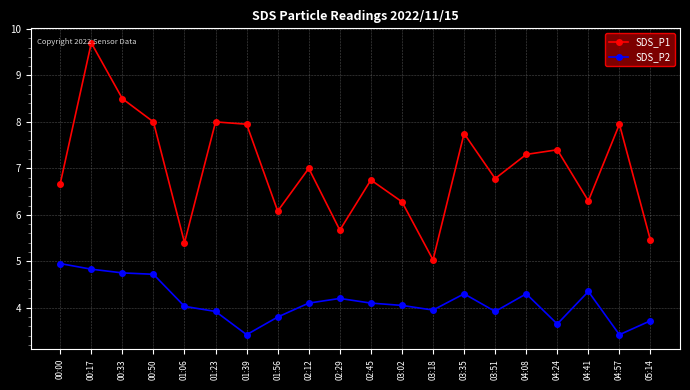

How many values in the SDS_P2 series are below 4?

8